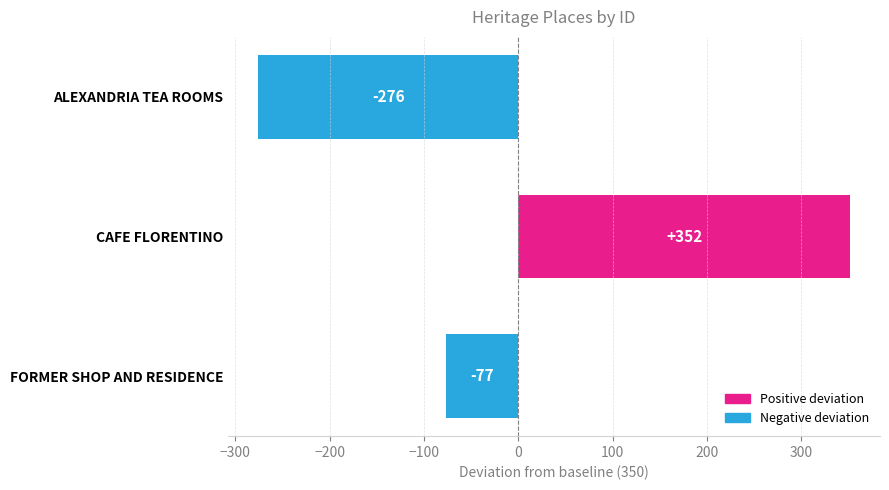

At which label is the value closest to 38?

FORMER SHOP AND RESIDENCE